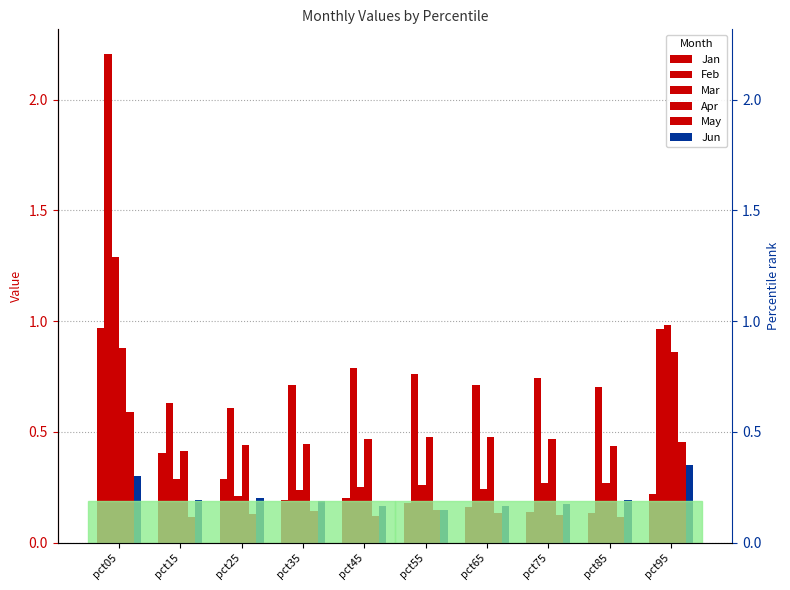

Is the value of May at pct85 greater than the value of Feb at pct65?

No